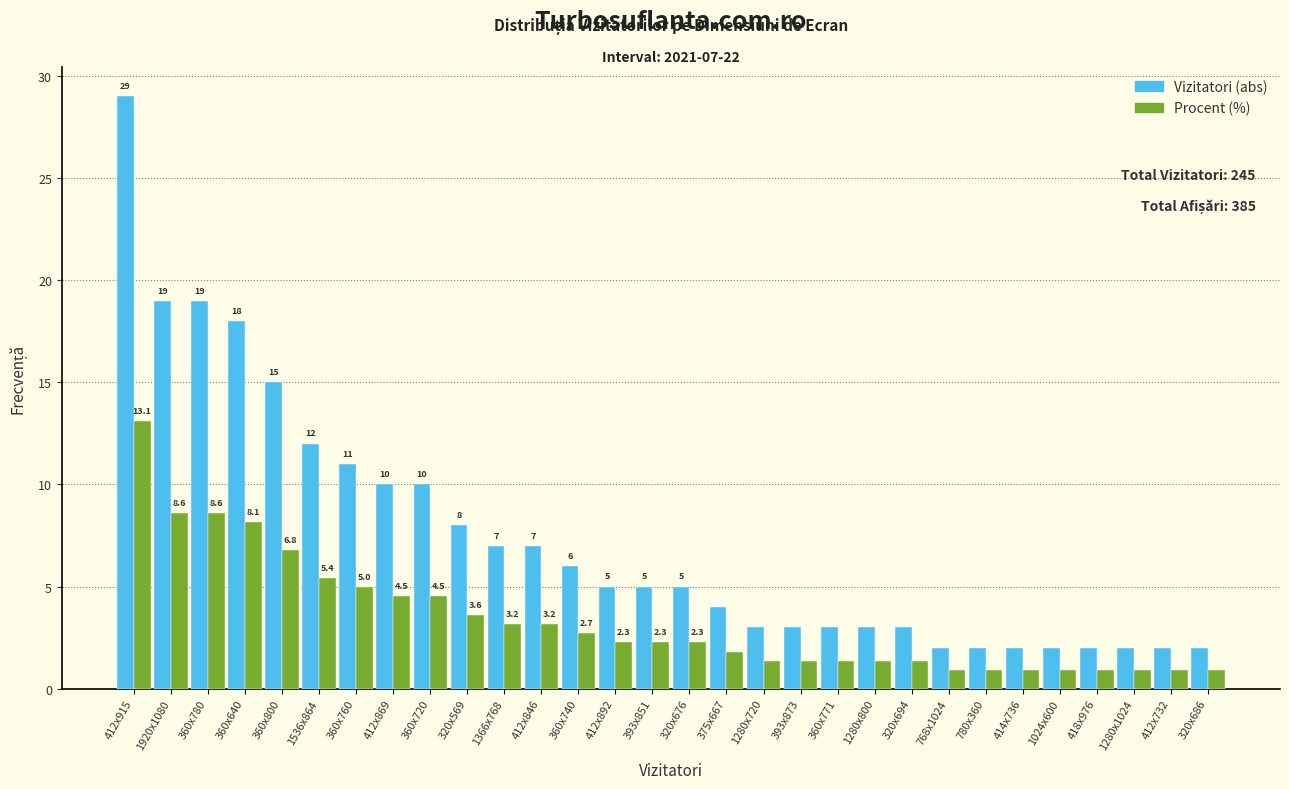

At which category is the sum across all series the highest?

412x915